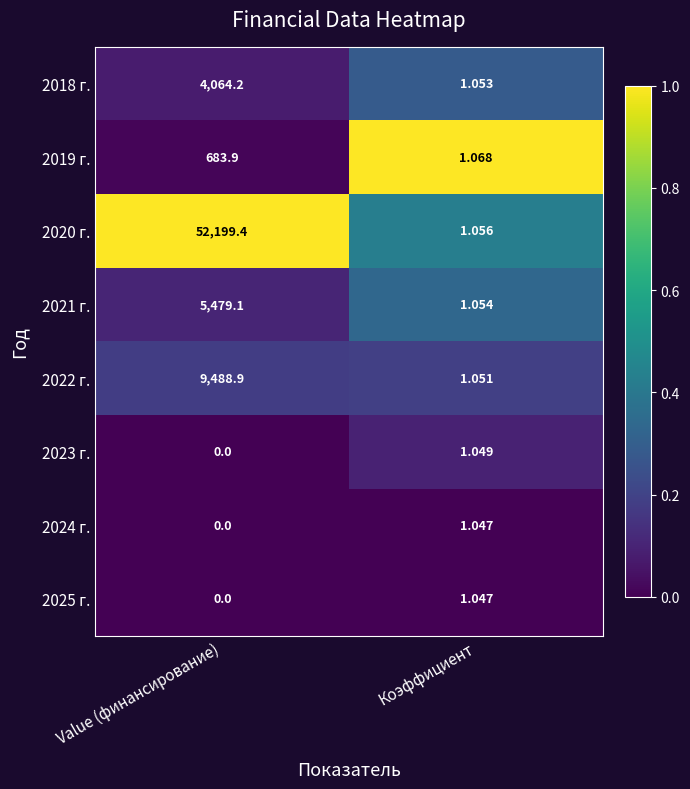

Which category has the lowest value across all series?

Value (финансирование)